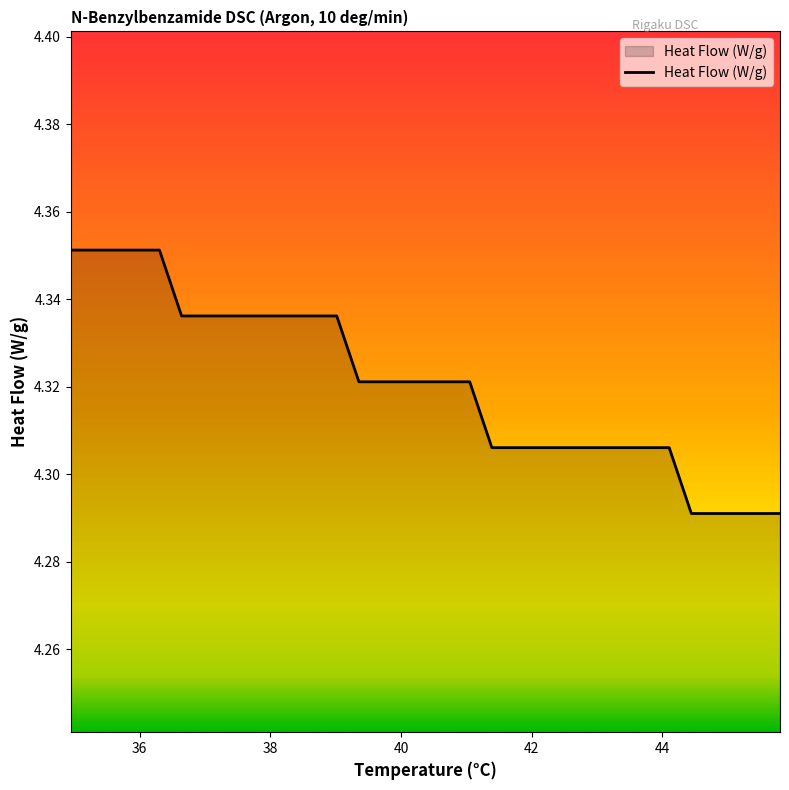

Is this an area chart (filled region under the line)?

Yes